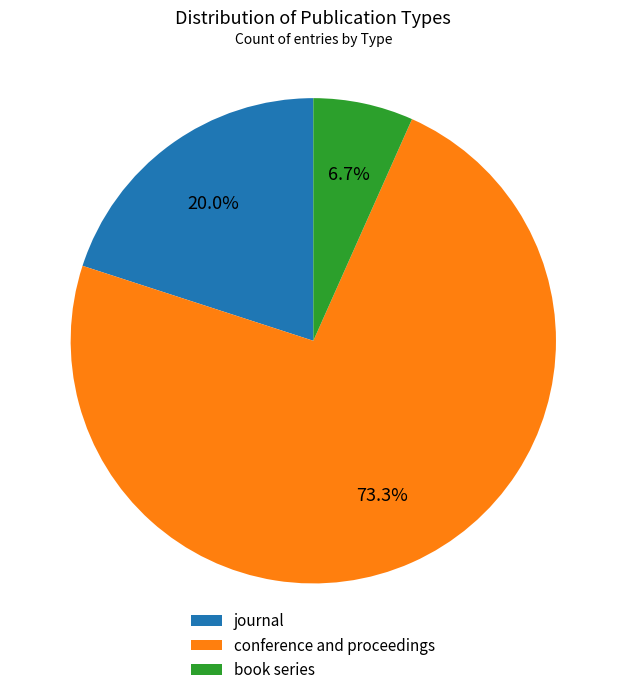

Is conference and proceedings the majority of the pie?

Yes